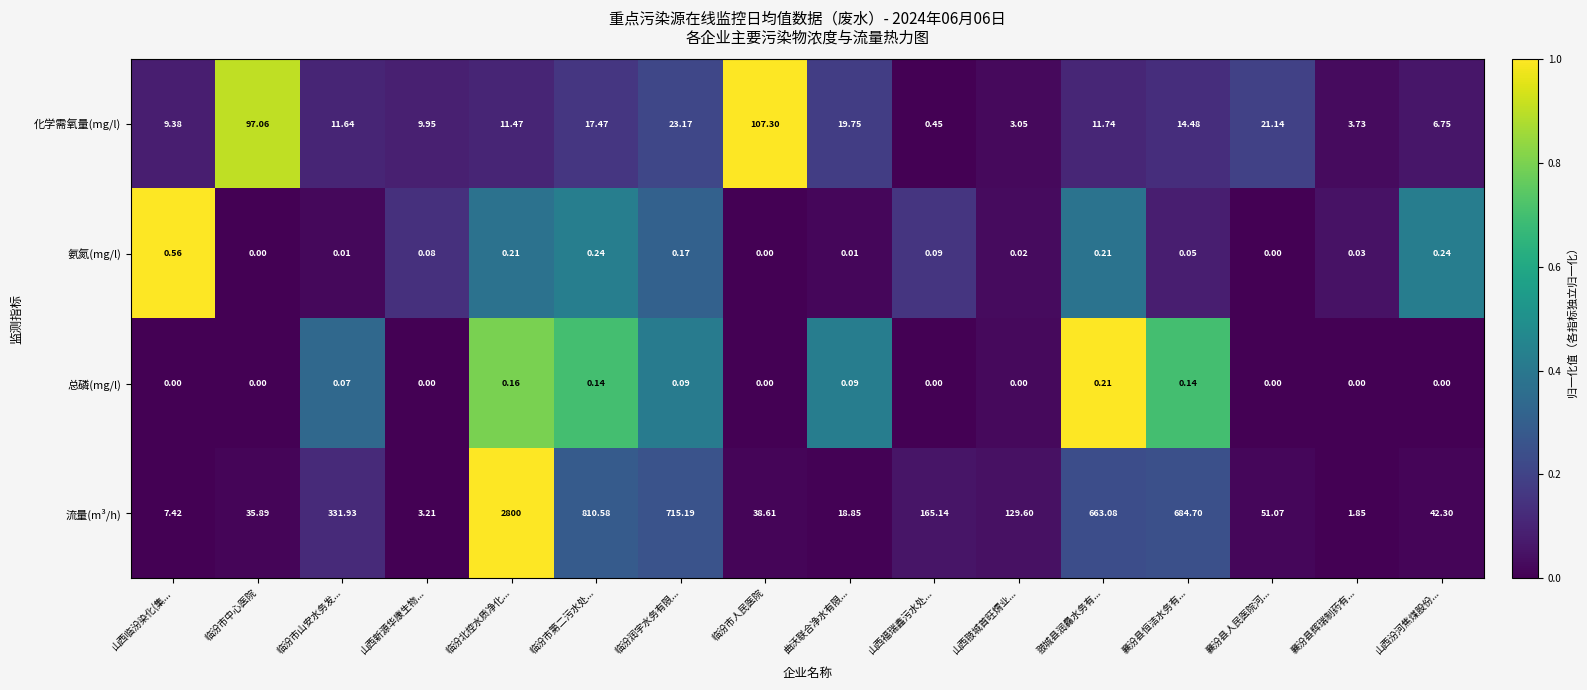

Between 山西新源华康生物... and 襄汾县辉瑞制药有..., which series saw the biggest shift?

化学需氧量(mg/l)